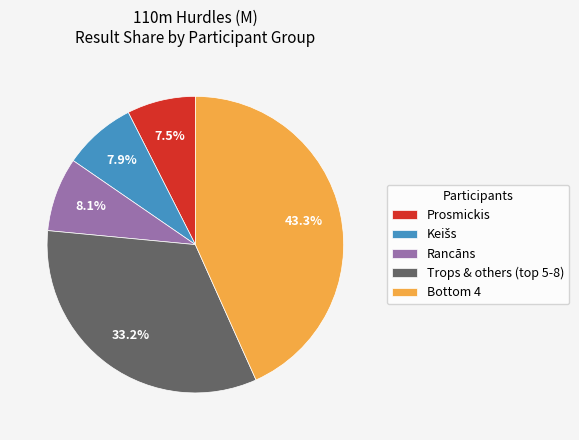

How many segments does this pie chart have?

5